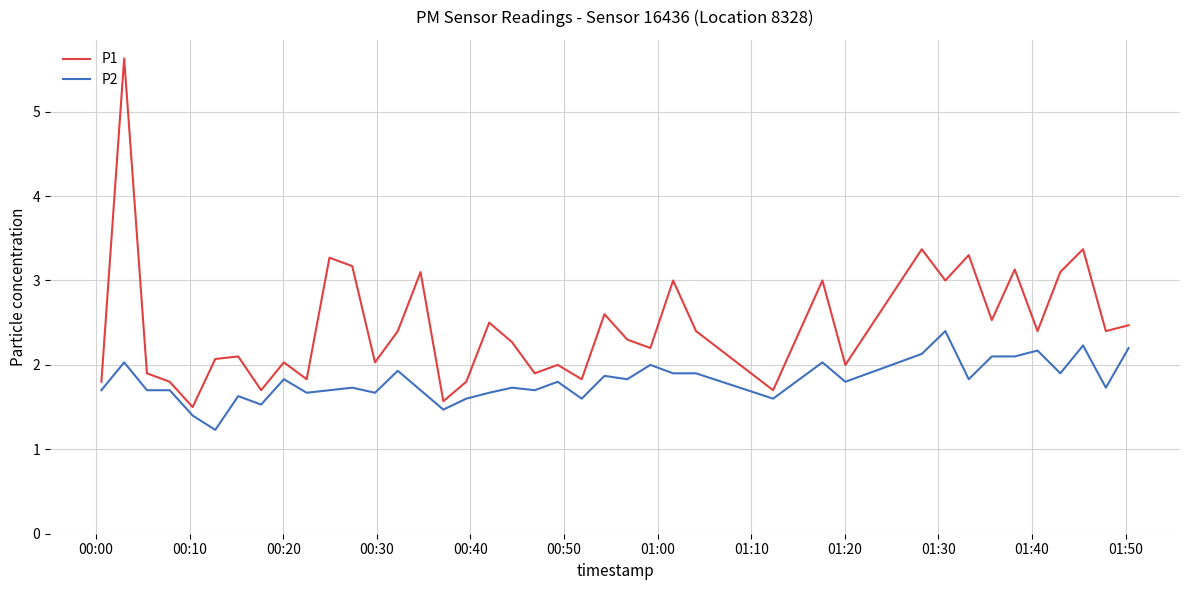

True or false: P1 has more than 1 points higher than both neighbors.

True